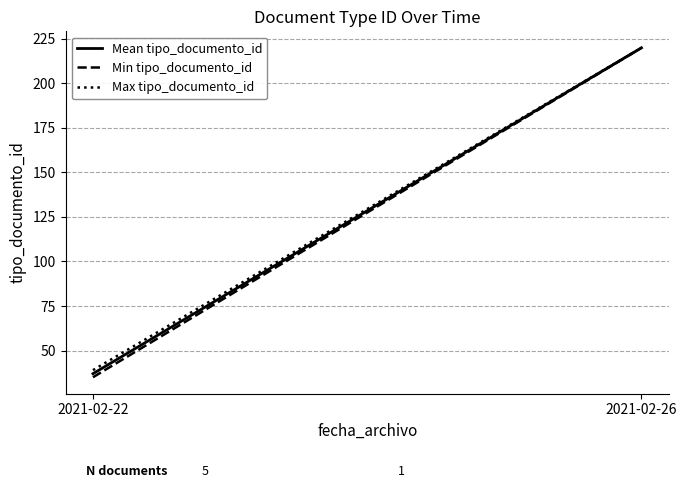

What is the average value of the Max tipo_documento_id series?

130